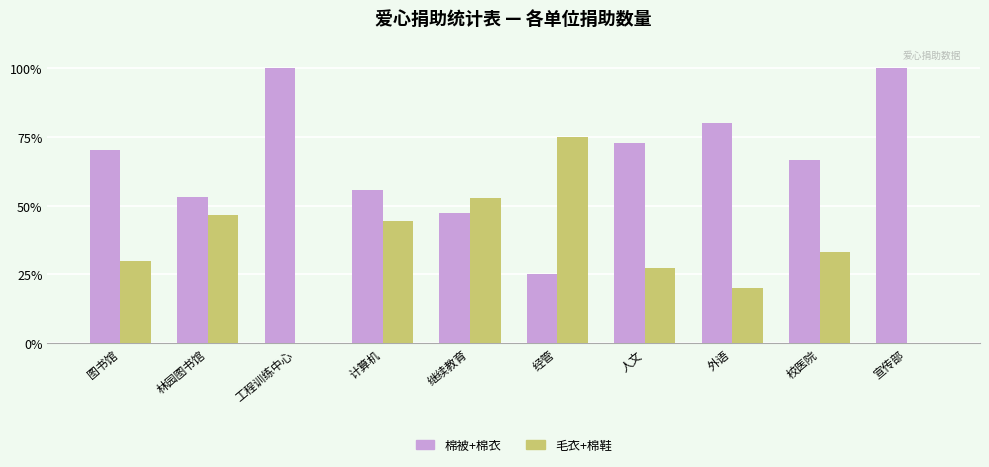

True or false: 棉被+棉衣 has a value of 125.9 at 人文.

False